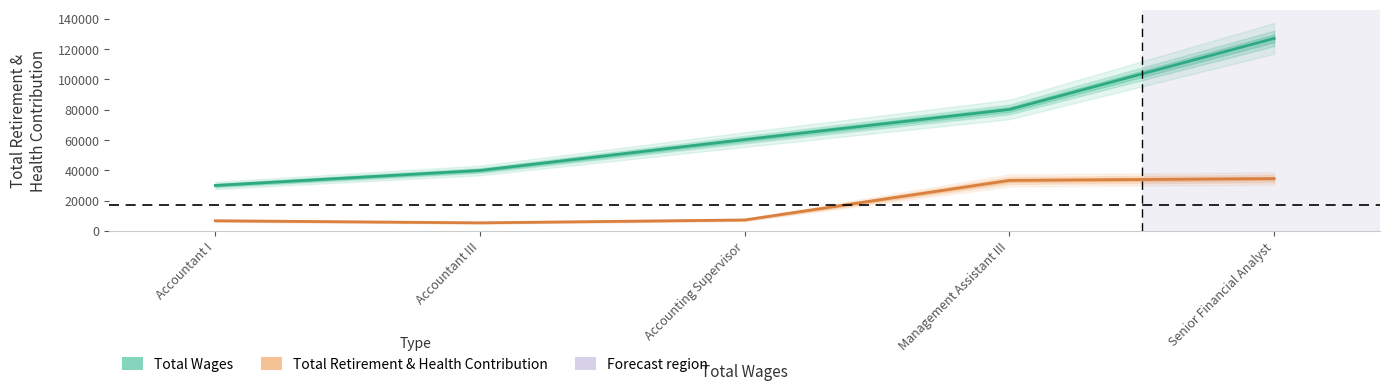

What are all the series names shown in the legend?

Total Wages, Total Retirement & Health Contribution